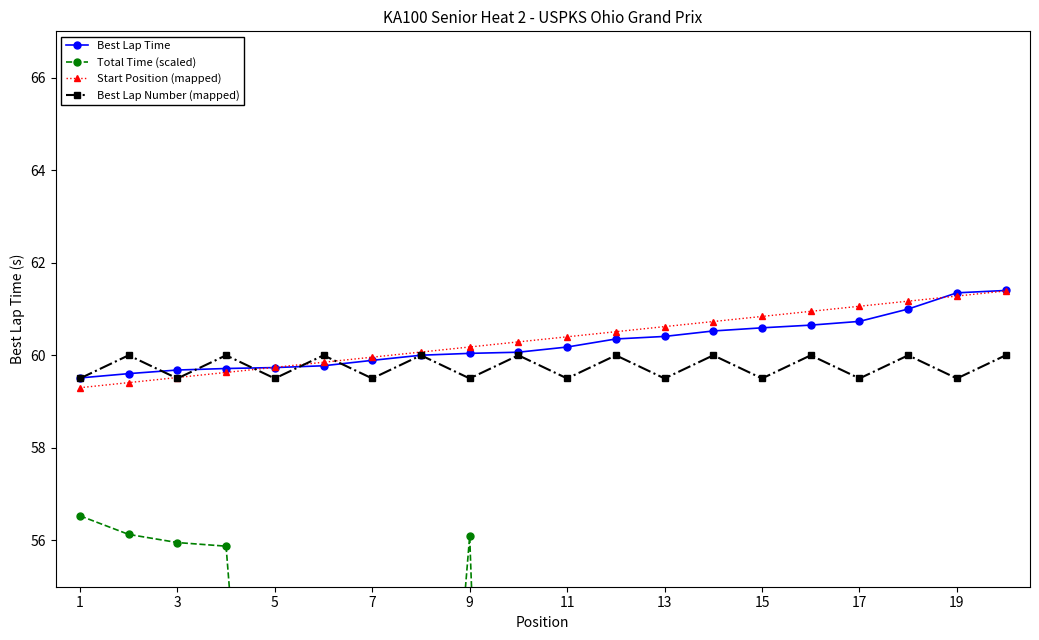

What is the sum of the Best Lap Number (mapped) values at 15 and 9?

119.0